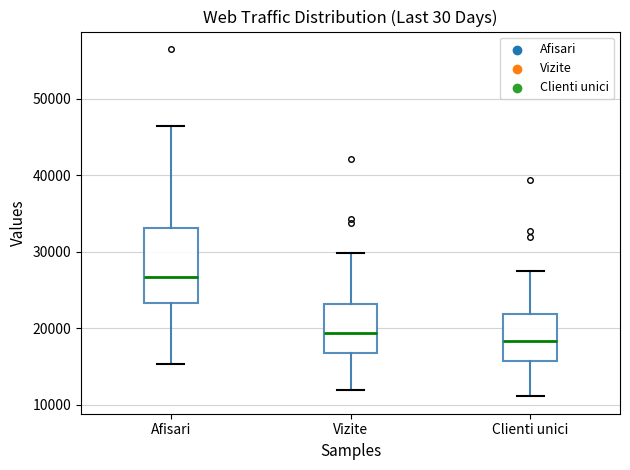

Which box is the tallest, from its lower edge to its upper edge?

Afisari